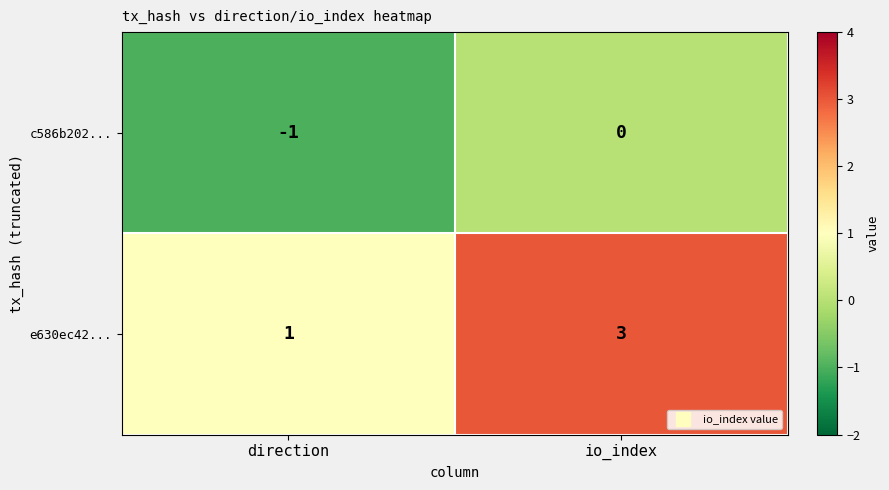

Rank the series at io_index from lowest to highest value.

c586b202..., e630ec42...